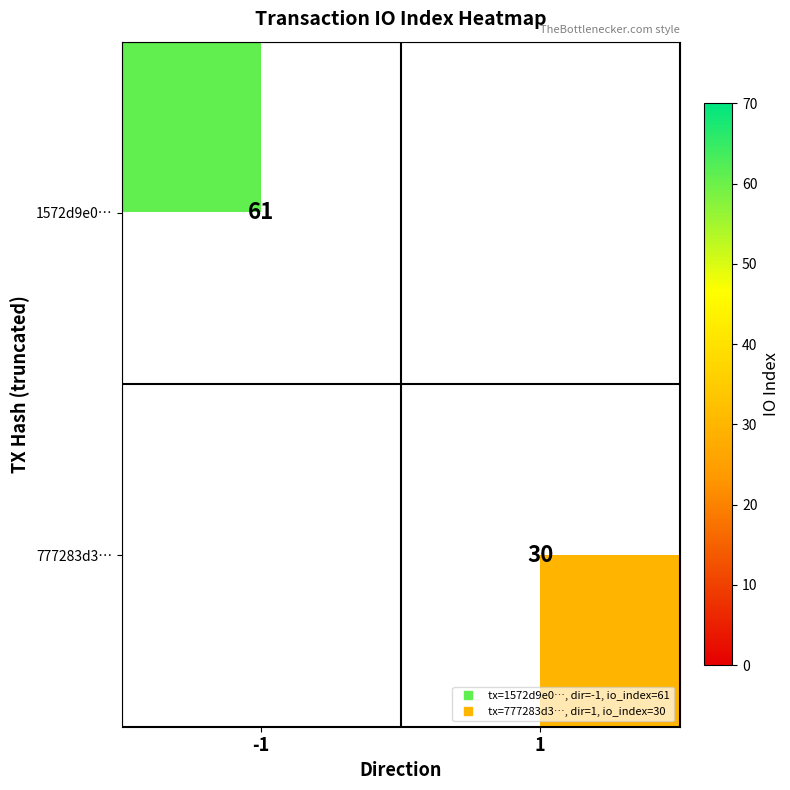

Where is 1572d9e0… nearest to the value 61?

-1